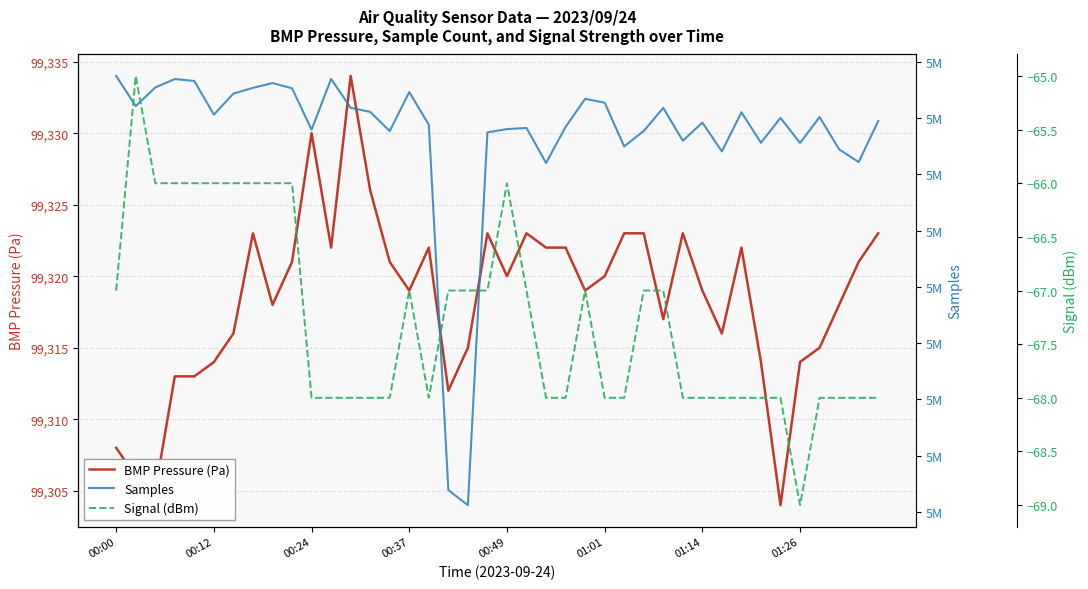

Is it true that Signal (dBm) equals -90 at 27?

False